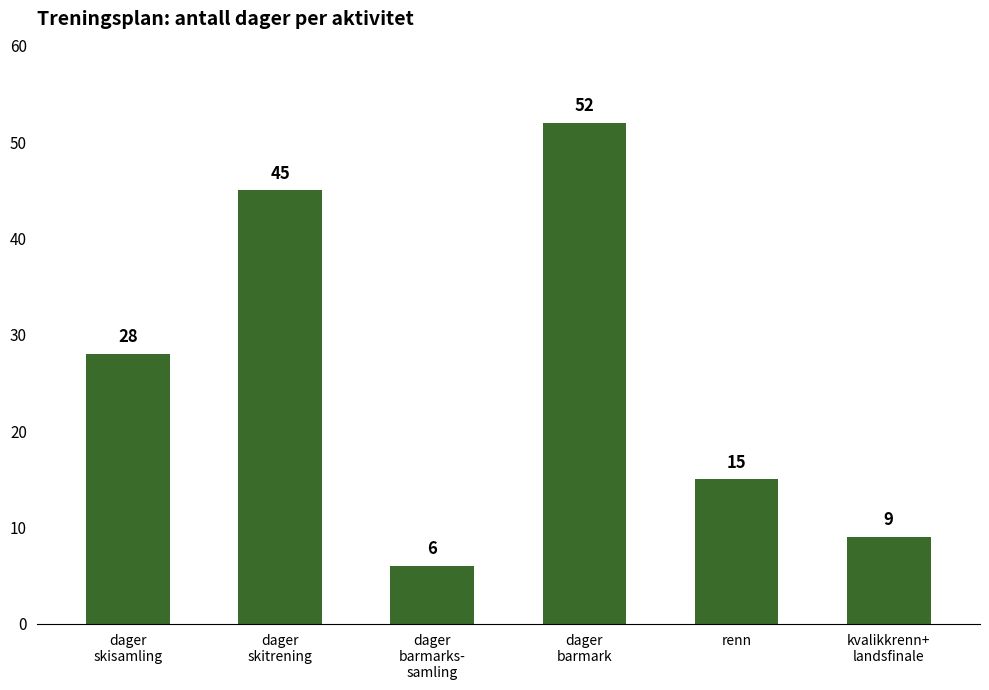

What is the label of the 2nd bar from the right?

renn